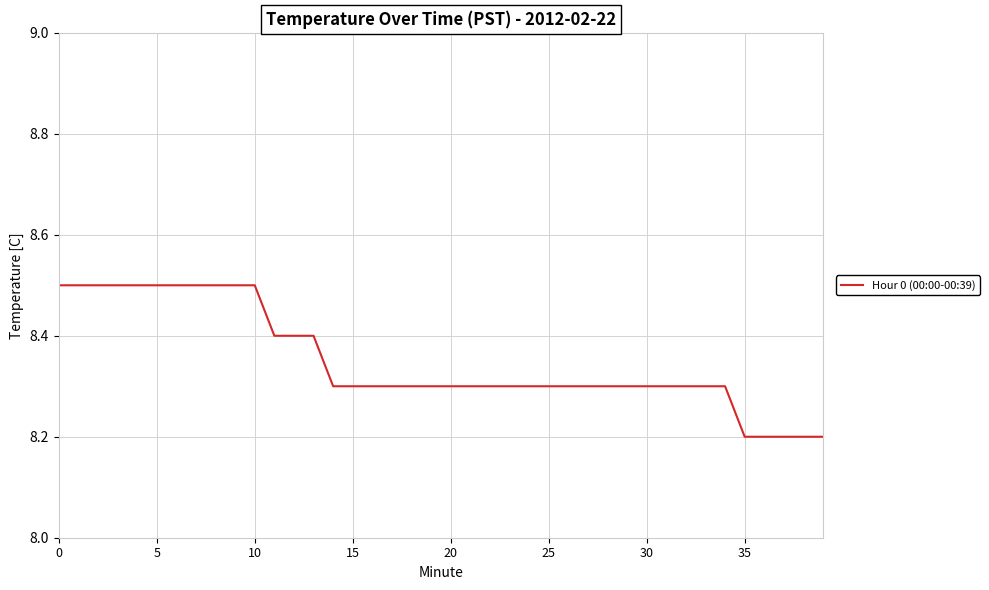

Reading left to right, extract all data points from this chart.

8.5	8.5	8.5	8.5	8.5	8.5	8.5	8.5	8.5	8.5	8.5	8.4	8.4	8.4	8.3	8.3	8.3	8.3	8.3	8.3	8.3	8.3	8.3	8.3	8.3	8.3	8.3	8.3	8.3	8.3	8.3	8.3	8.3	8.3	8.3	8.2	8.2	8.2	8.2	8.2